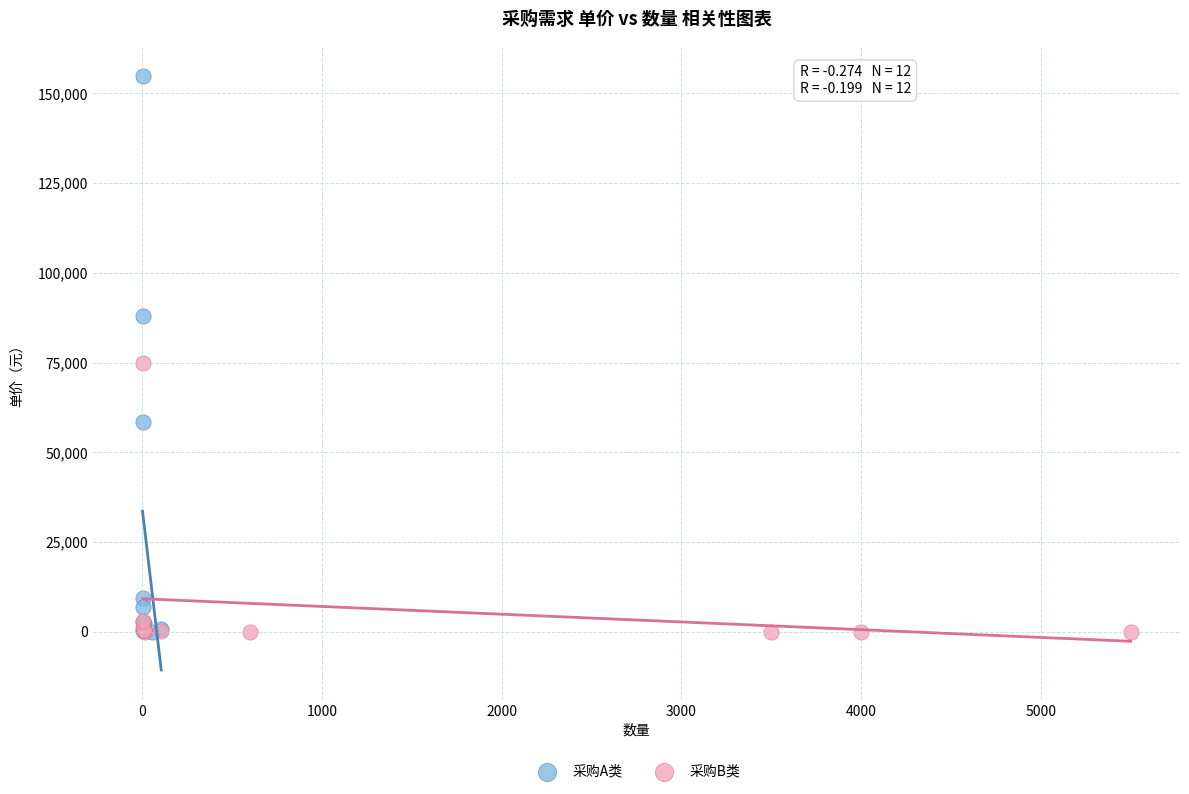

Which series has the largest Y range (max minus min)?

采购A类